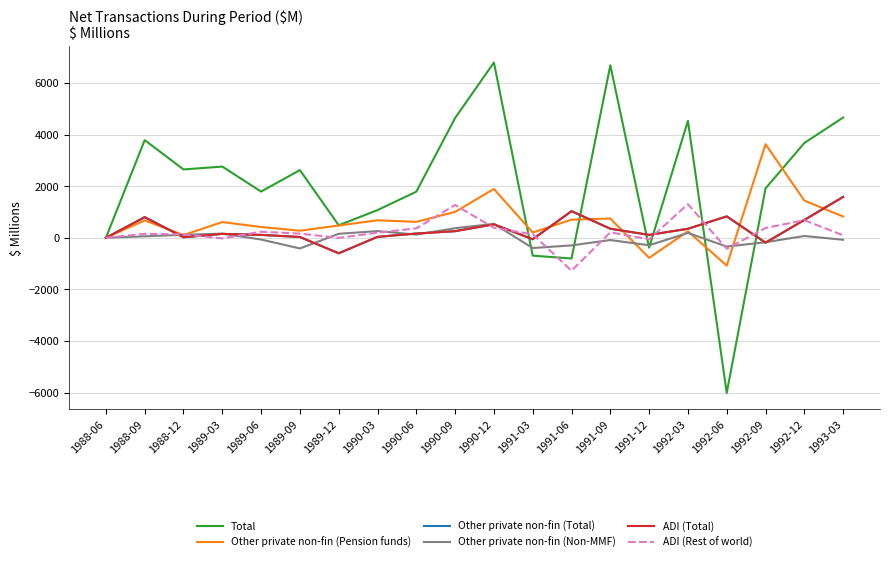

Is this an area chart (filled region under the line)?

No